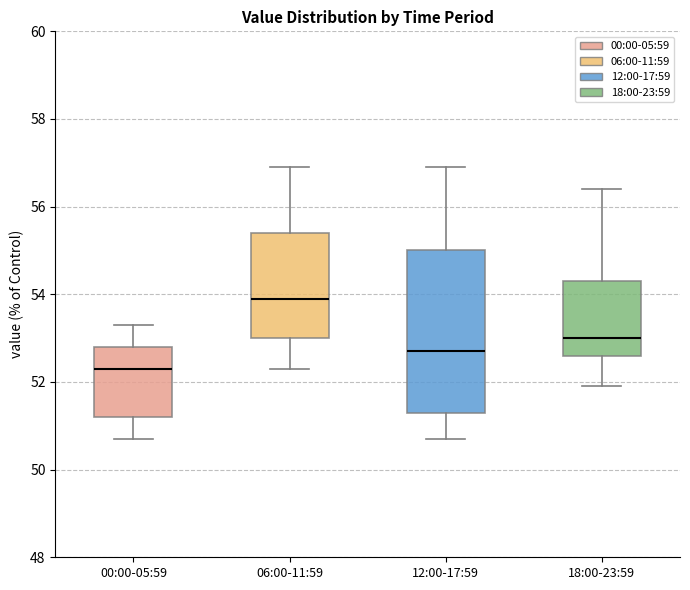

Reading left to right, transcribe this box plot: for each box, give where its median line is, the range the box spans, and where its two whiskers end, as read against the y-axis. The values are not printed on the chart, so give them approximately, as read against the axis.

00:00-05:59: median 52.4, box 51.2 to 52.8, whiskers 50.8 to 53.4
06:00-11:59: median 54.0, box 53.0 to 55.4, whiskers 52.4 to 57.0
12:00-17:59: median 52.8, box 51.4 to 55.0, whiskers 50.8 to 57.0
18:00-23:59: median 53.0, box 52.6 to 54.4, whiskers 52.0 to 56.4